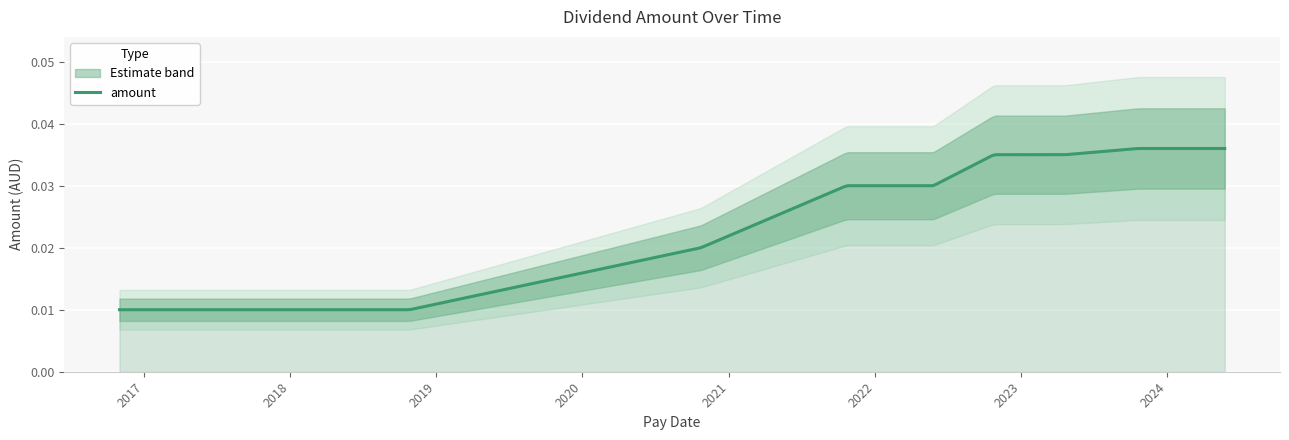

Does the chart display data point markers on the line(s)?

No